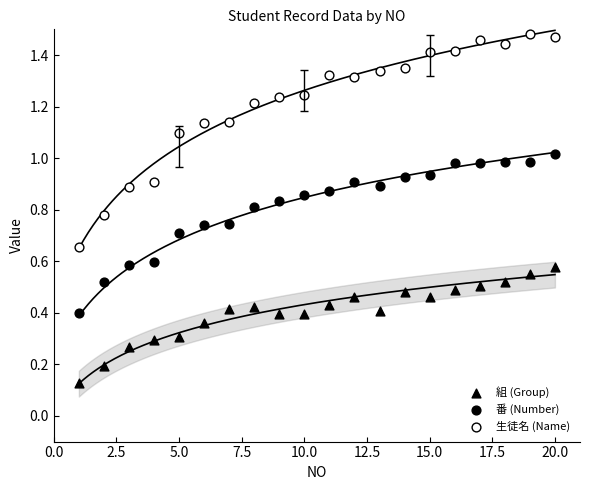

Which series has the largest Y range (max minus min)?

生徒名 (Name)